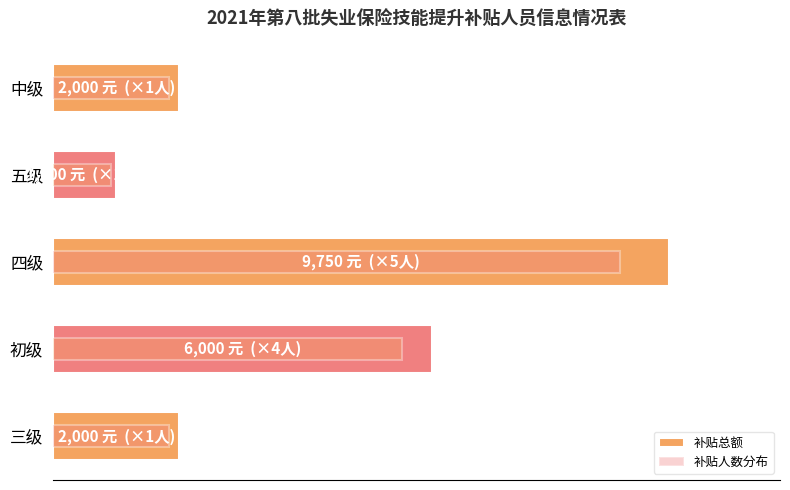

The 补贴人数分布 series shows 1840 at 三级. True or false?

True